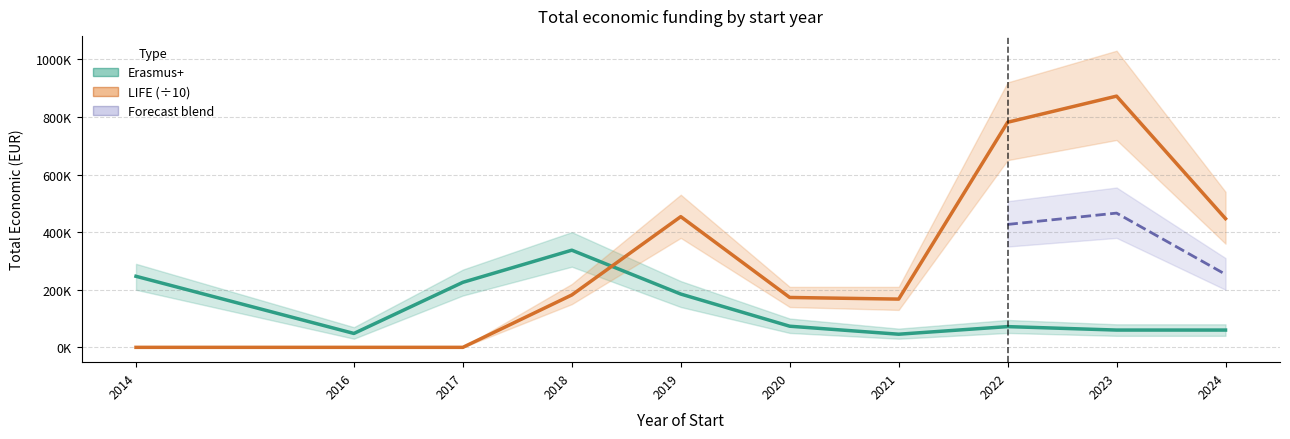

Between 2016 and 2017, which is larger?

2017